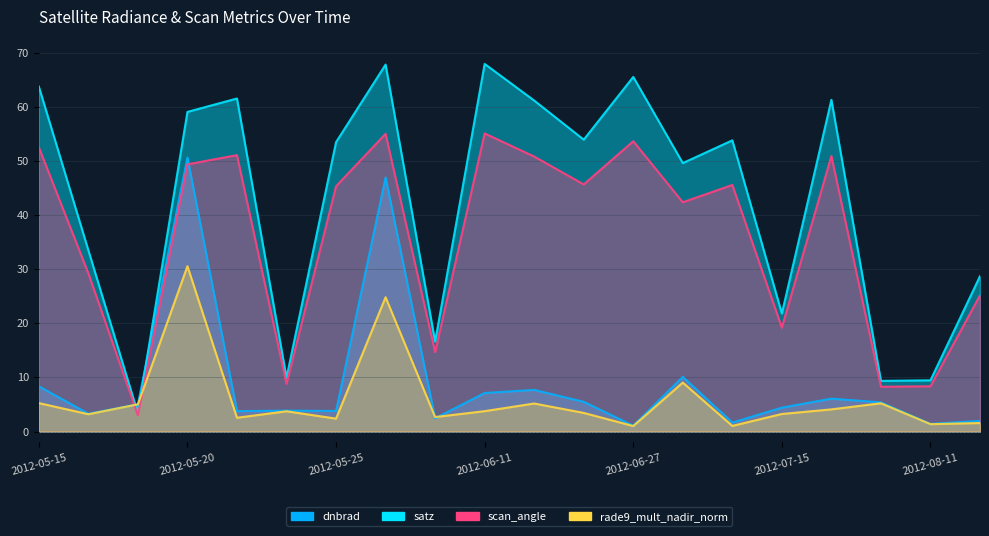

Between 2012-06-22 and 2012-06-27, which is larger?

2012-06-22